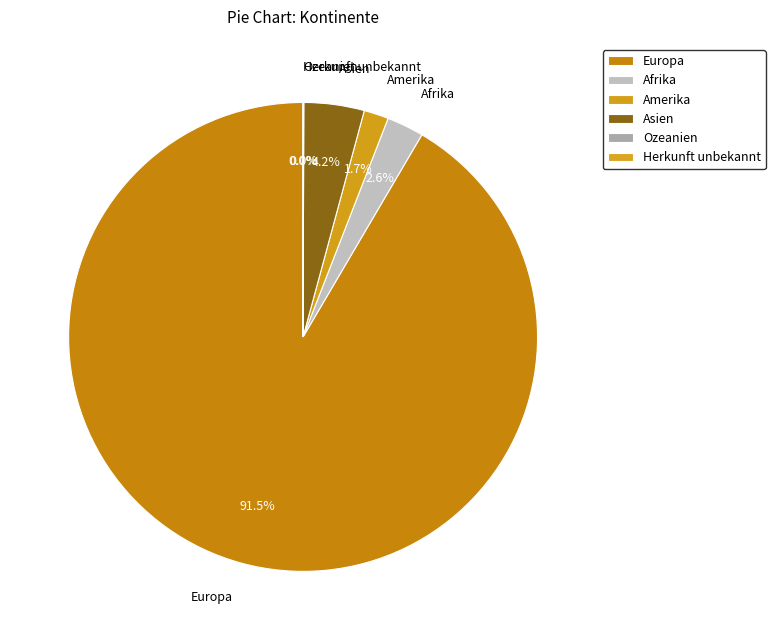

Which category has the biggest portion of the pie?

Europa